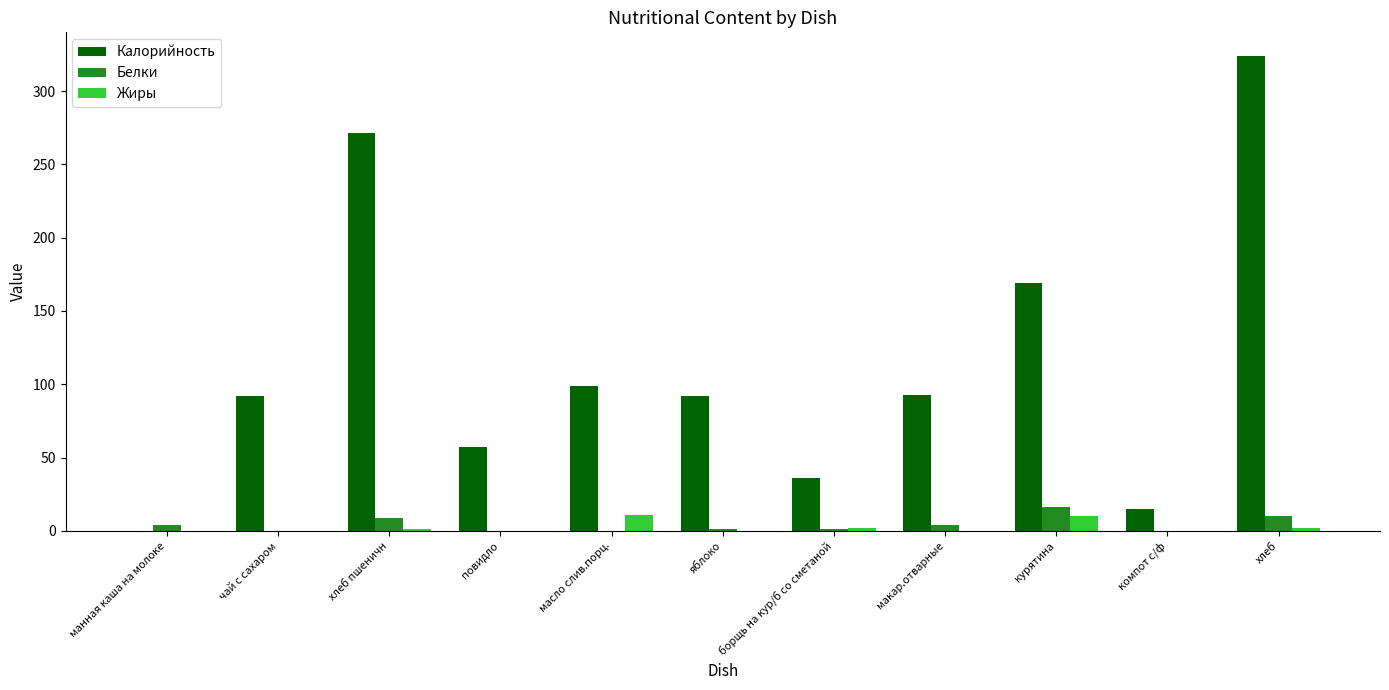

Which series has the largest total across all categories?

Калорийность